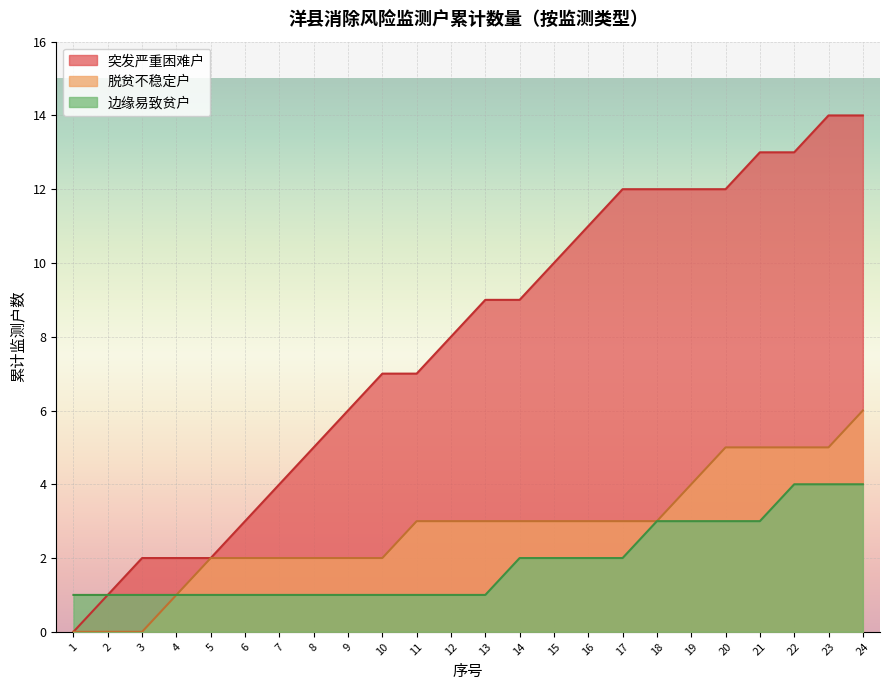

True or false: 突发严重困难户 has a value of 6 at 9.

True